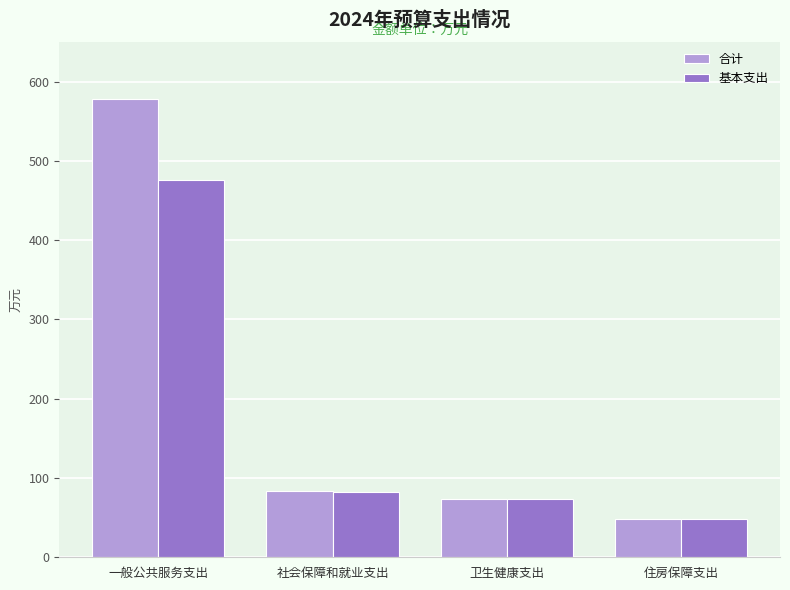

What is the difference between the maximum and minimum values in the 基本支出 series?

427.8